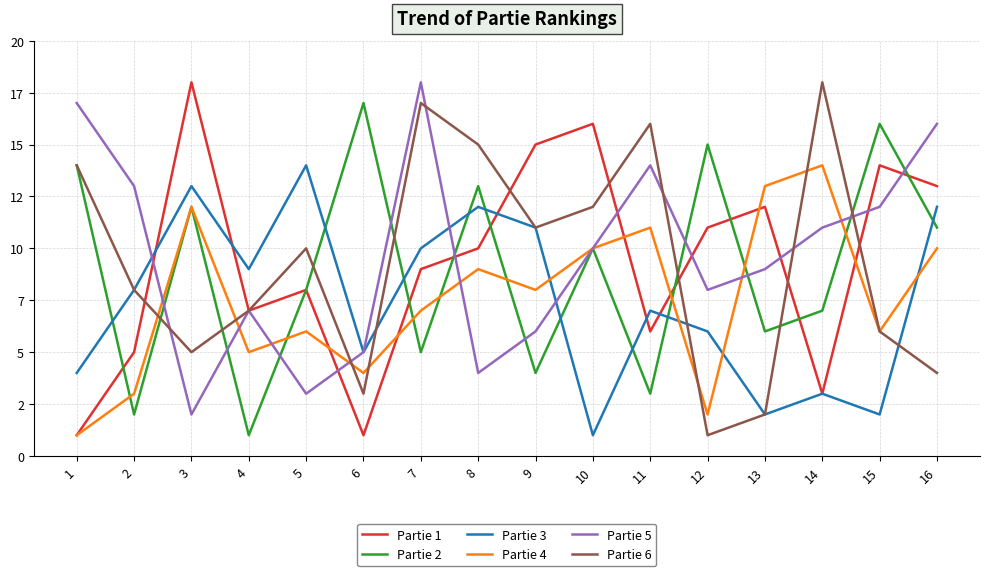

Where is the first local minimum for Partie 5?

3